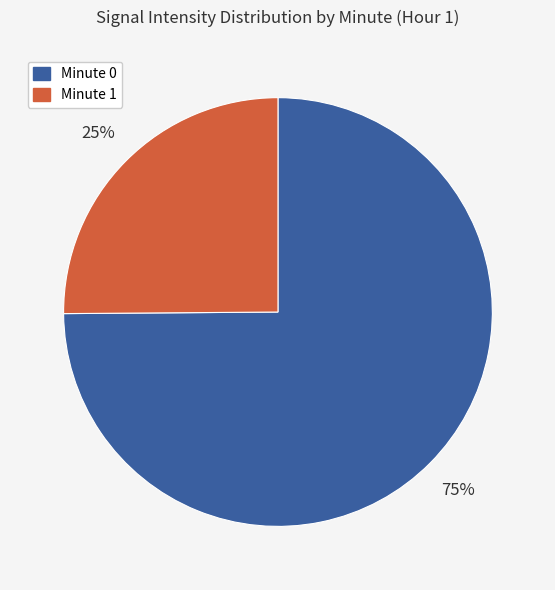

The Minute 0 slice represents 83% of the pie. True or false?

False